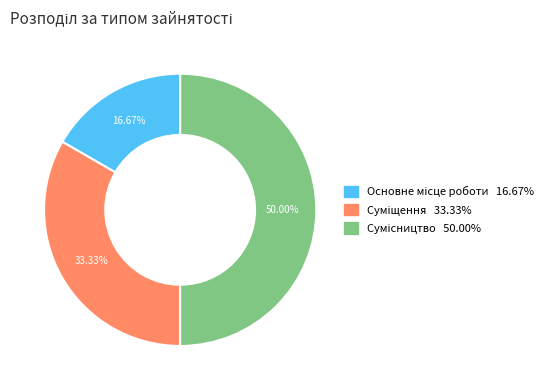

What percentage is NOT represented by Основне місце роботи?

83.3%